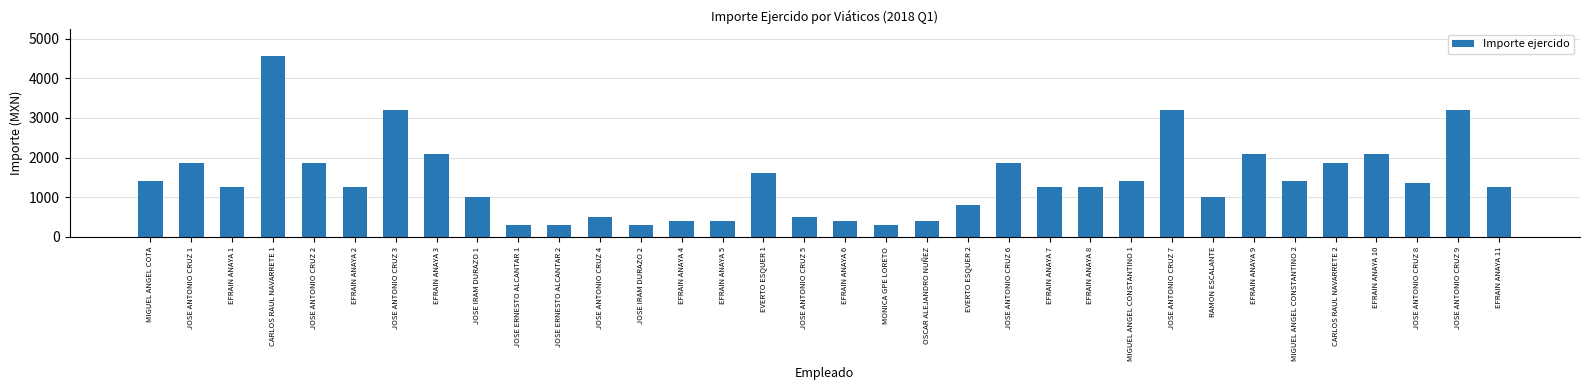

What is the sum of all values?

47850